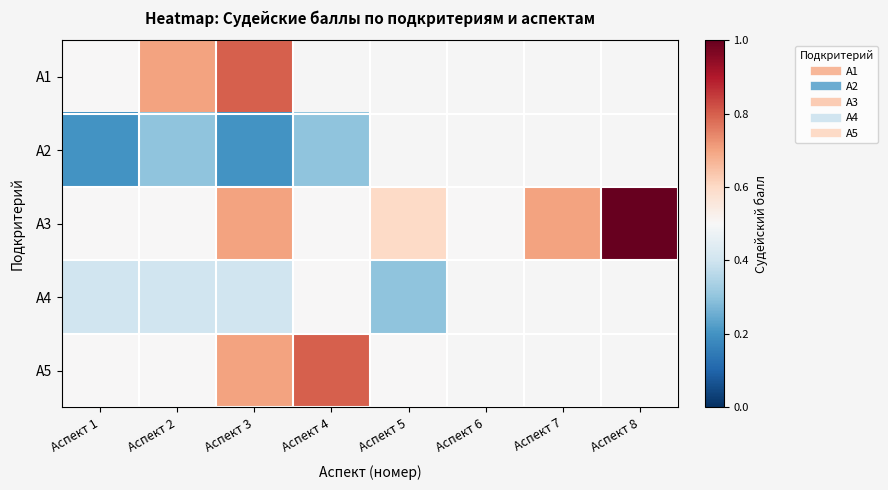

At which label is А4 closest to 0?

Аспект 5